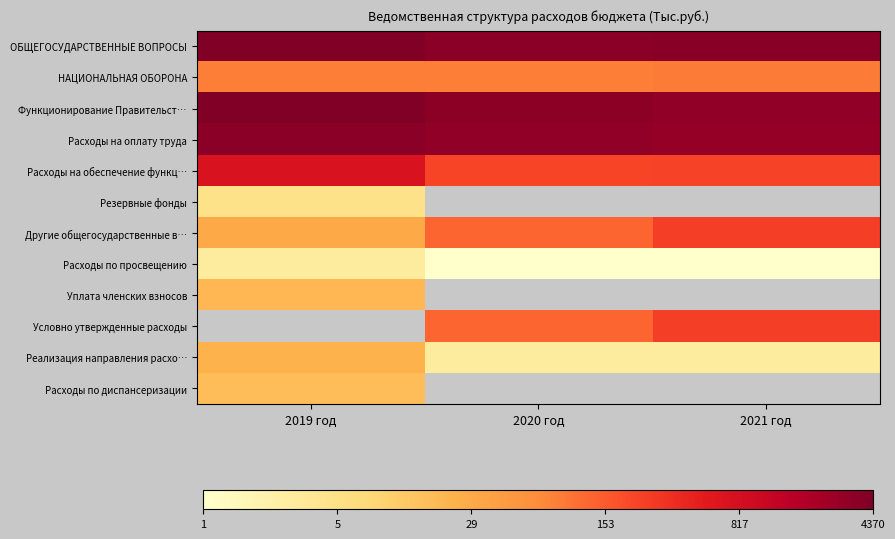

At which label does Уплата членских взносов reach its minimum?

2019 год